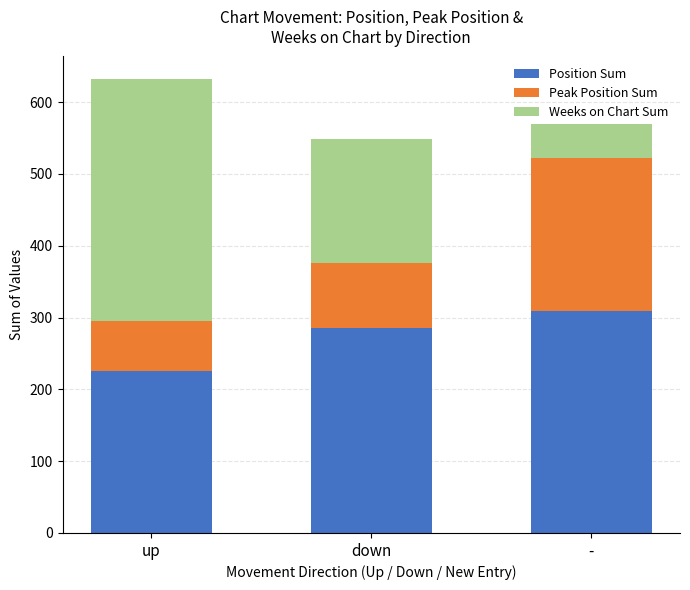

How many bars are there in total?

3